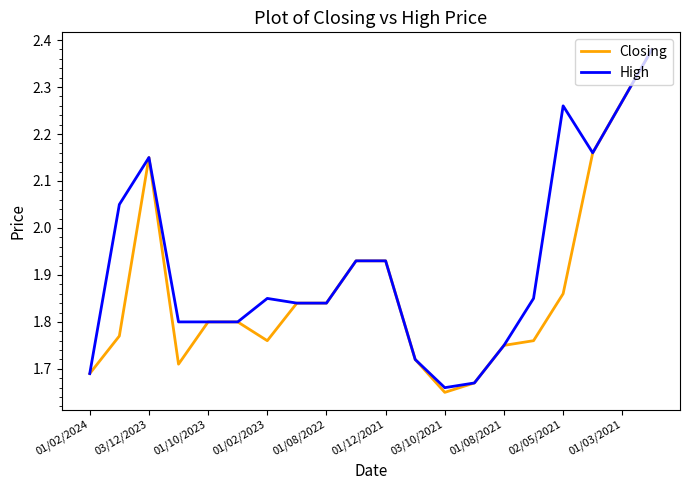

List the series in order of their overall mean, lowest first.

Closing, High